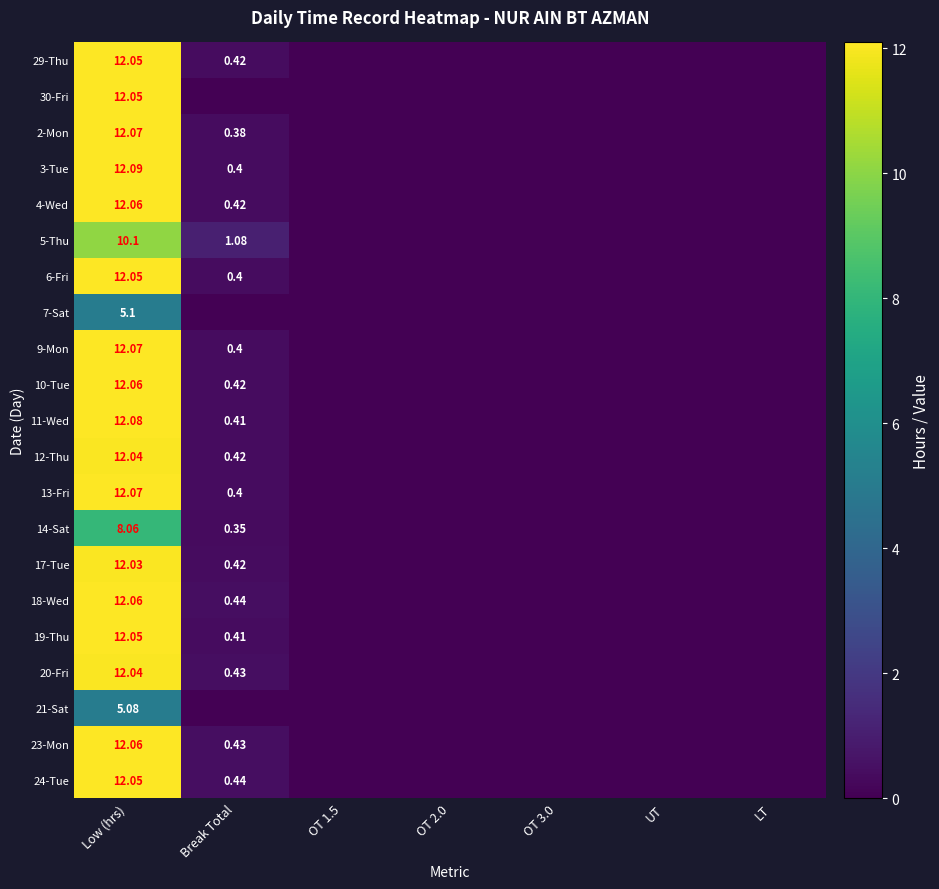

What is the total value across all series at Break Total?

8.1